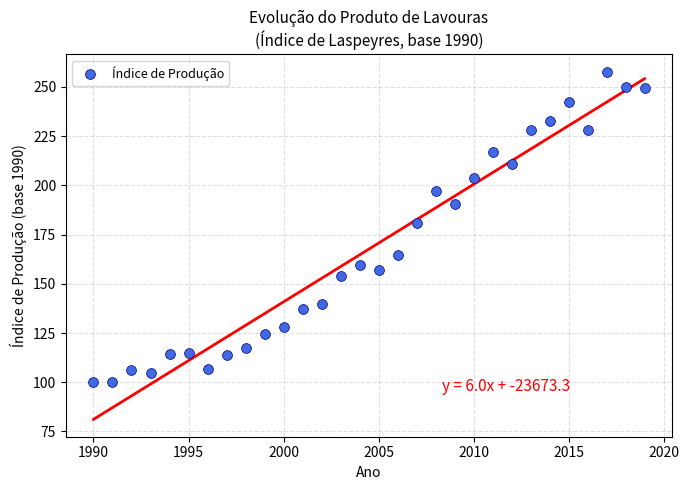

What Y value in the scatter plot is closest to 178?

180.8